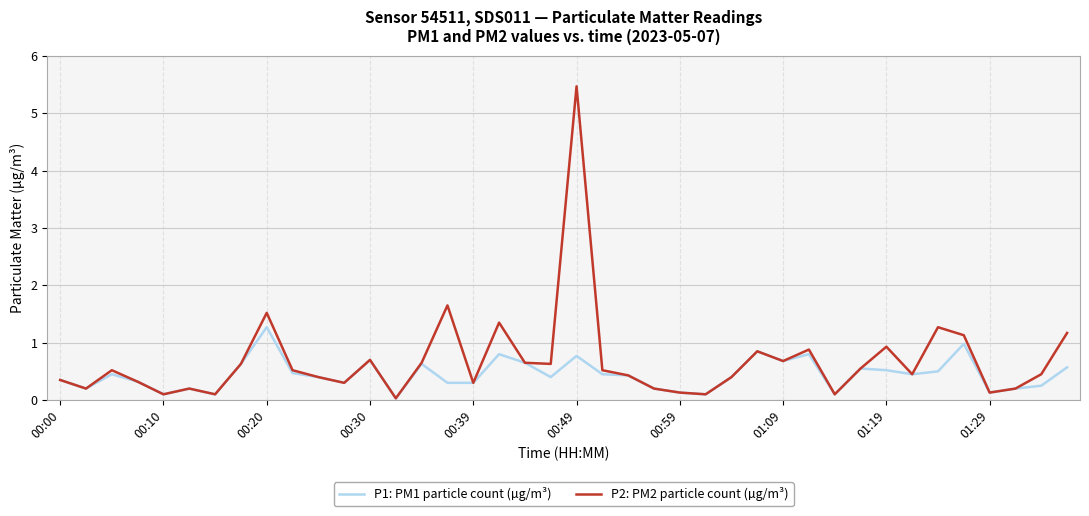

What is the maximum value shown in the chart?

5.5